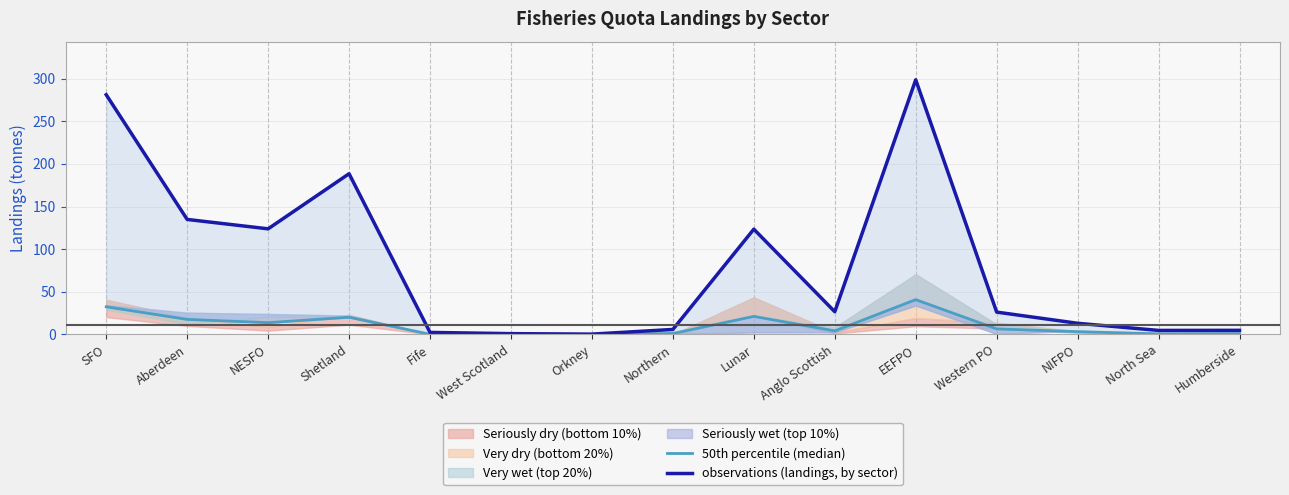

True or false: 50th percentile (median) and observations (landings, by sector) intersect in this chart.

False